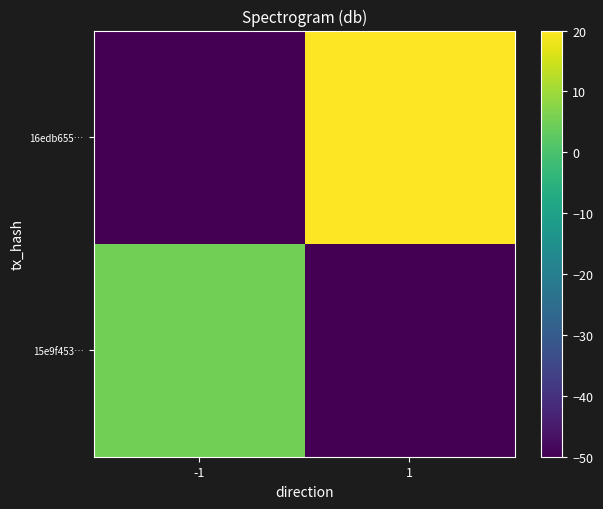

At which category is the sum across all series the highest?

1